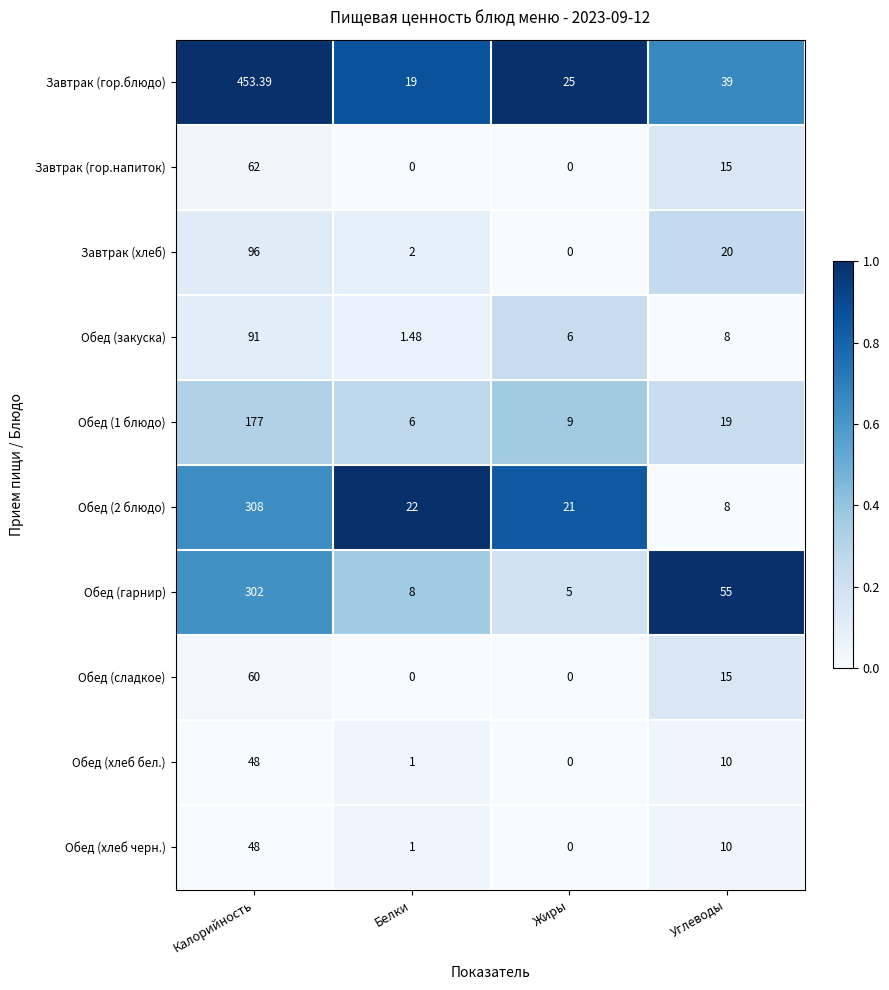

At which category does the chart reach its peak across all series?

Калорийность